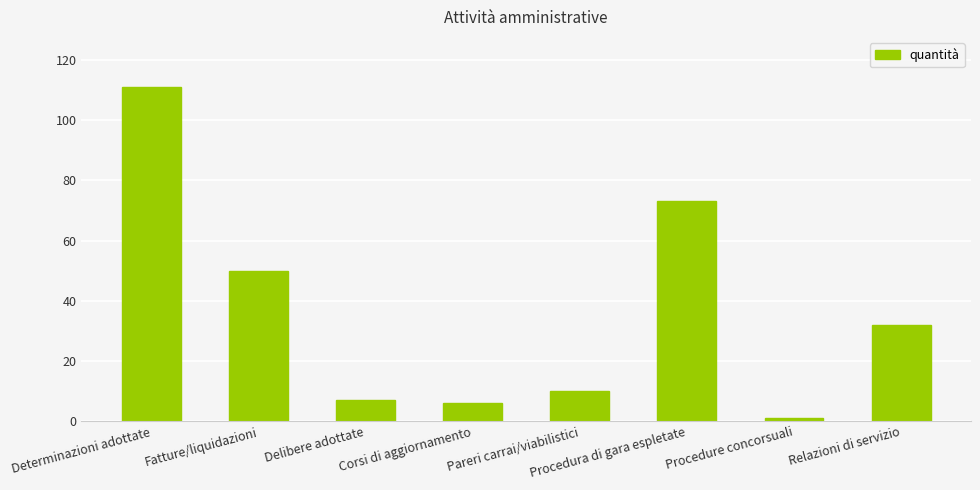

What is the maximum value shown in the chart?

111